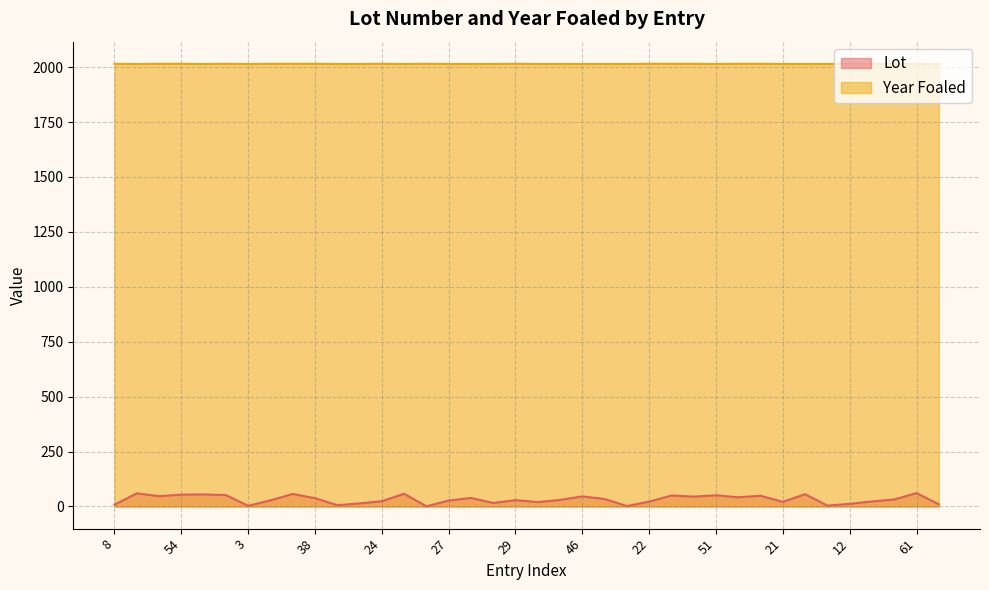

What is the sum of the Year Foaled values at 16 and 42?

4029